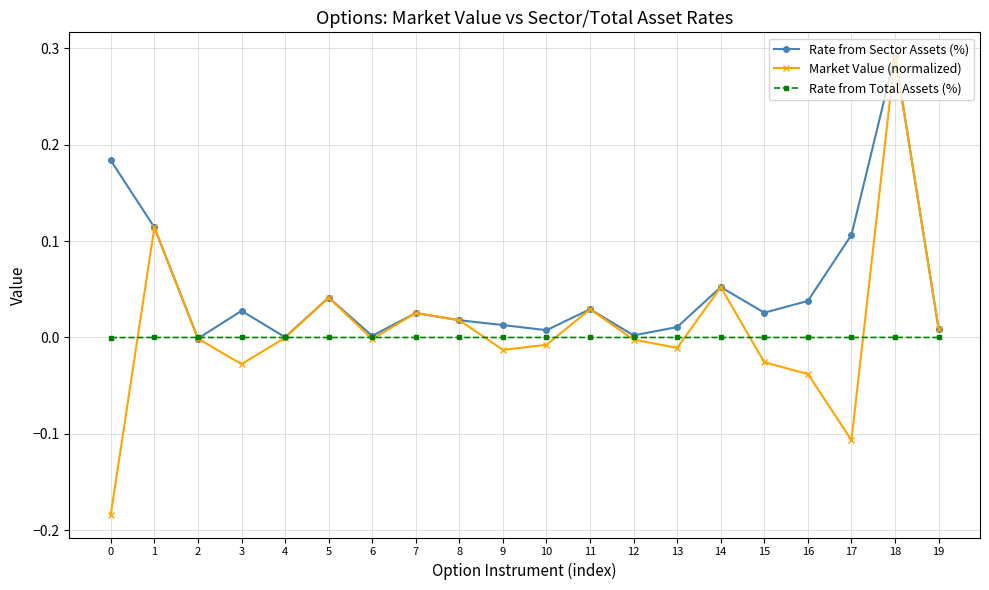

The value of Rate from Sector Assets (%) at 3 is 0.0. True or false?

True